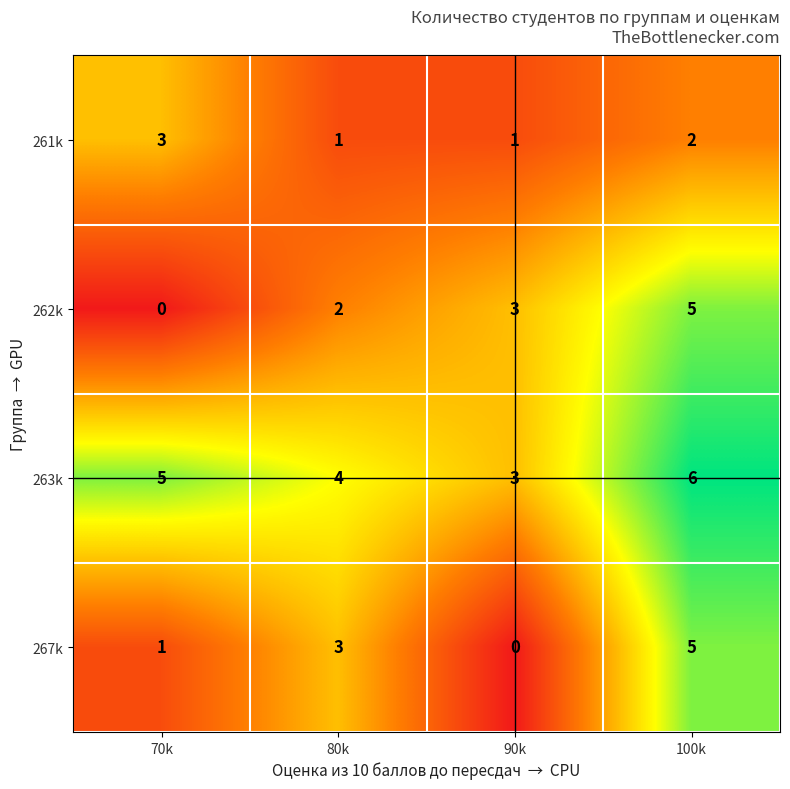

What is the difference between the maximum and minimum values in the 263k series?

3